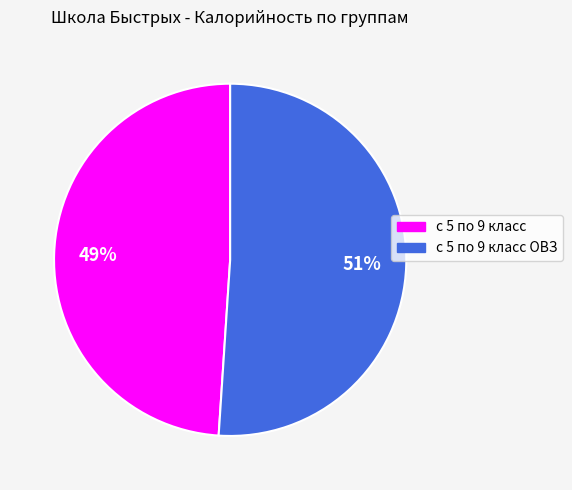

Is there a majority slice in this chart?

Yes